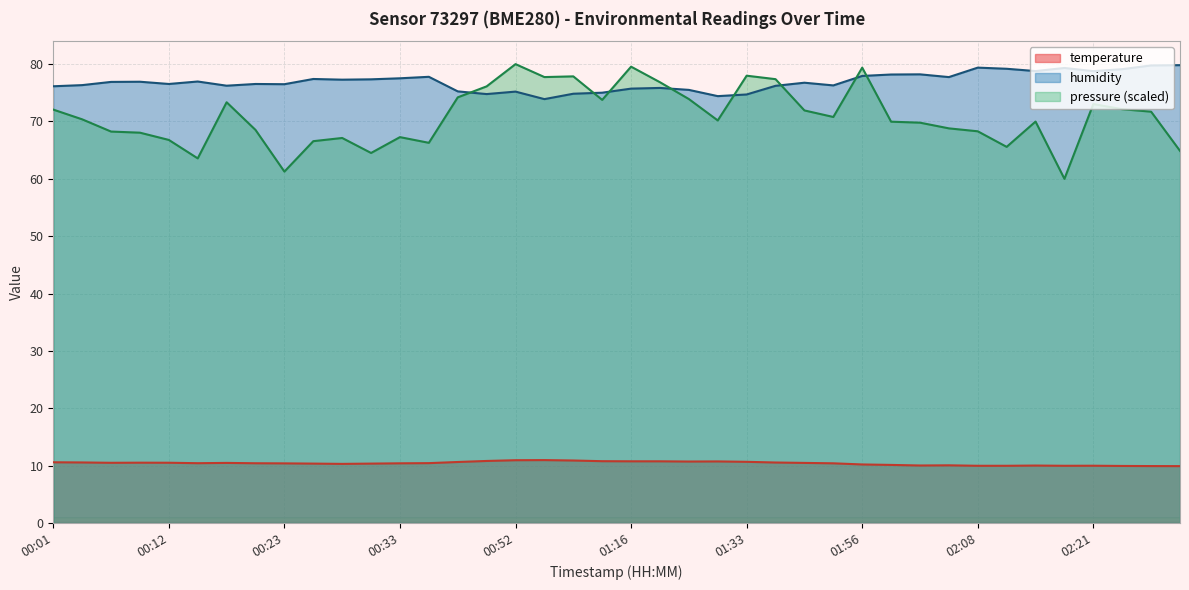

At which label does humidity reach its minimum?

00:57